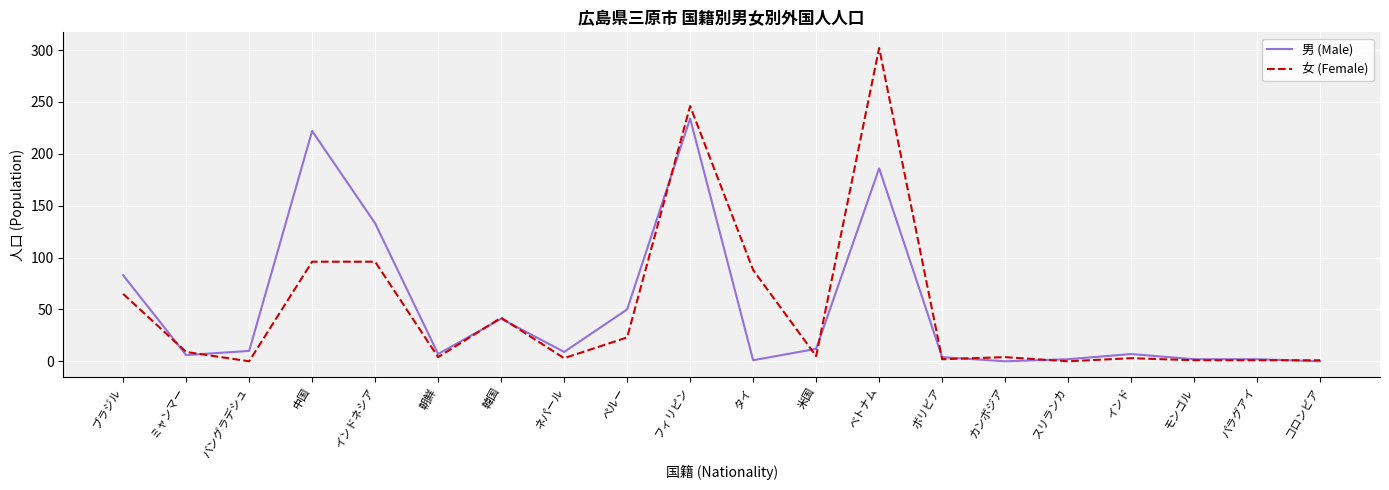

What is the spread (max minus min) of values at 朝鮮?

3